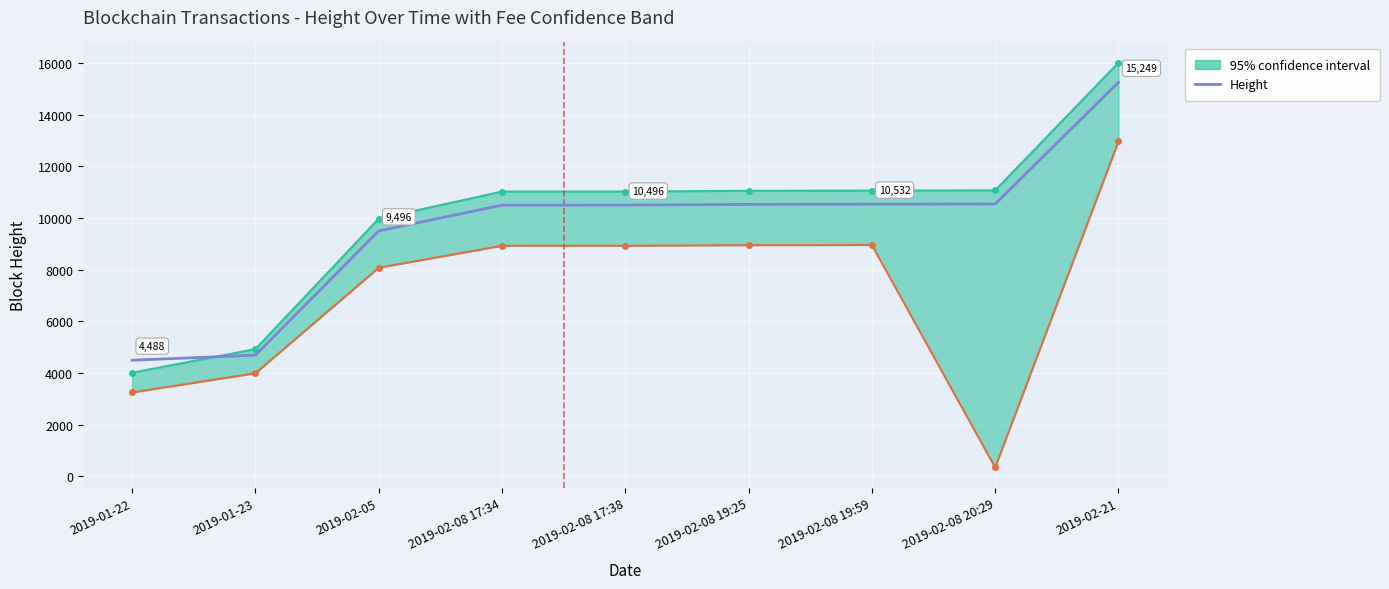

What is the label of the 4th point from the left?

2019-02-08 17:34